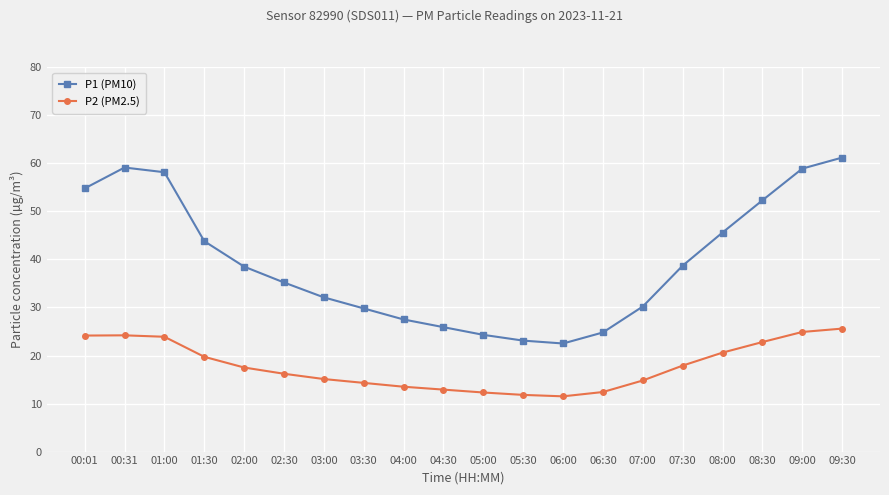

What is the lowest value of the P1 (PM10) series?

22.5